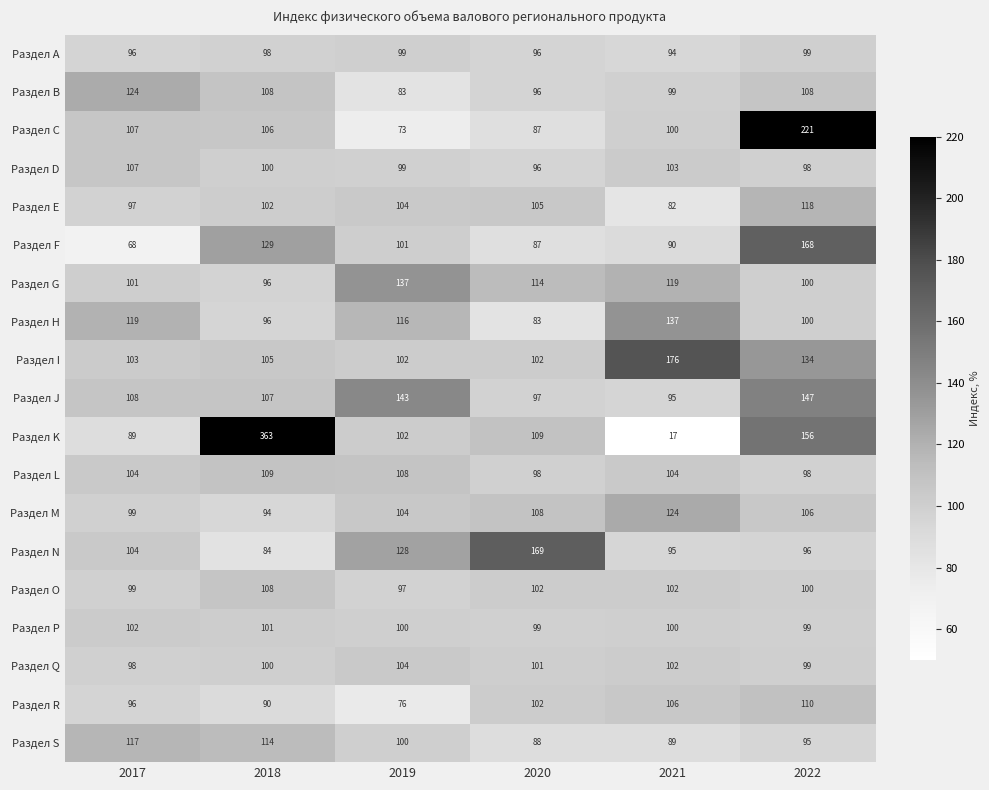

What is the minimum value for Раздел M?

94